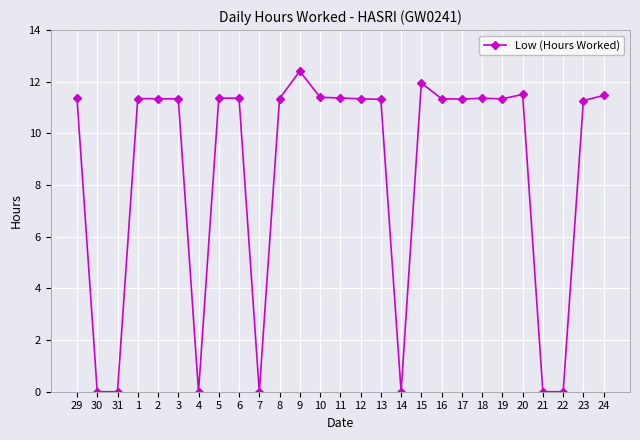

True or false: there are more than 0 points higher than both neighbors.

True